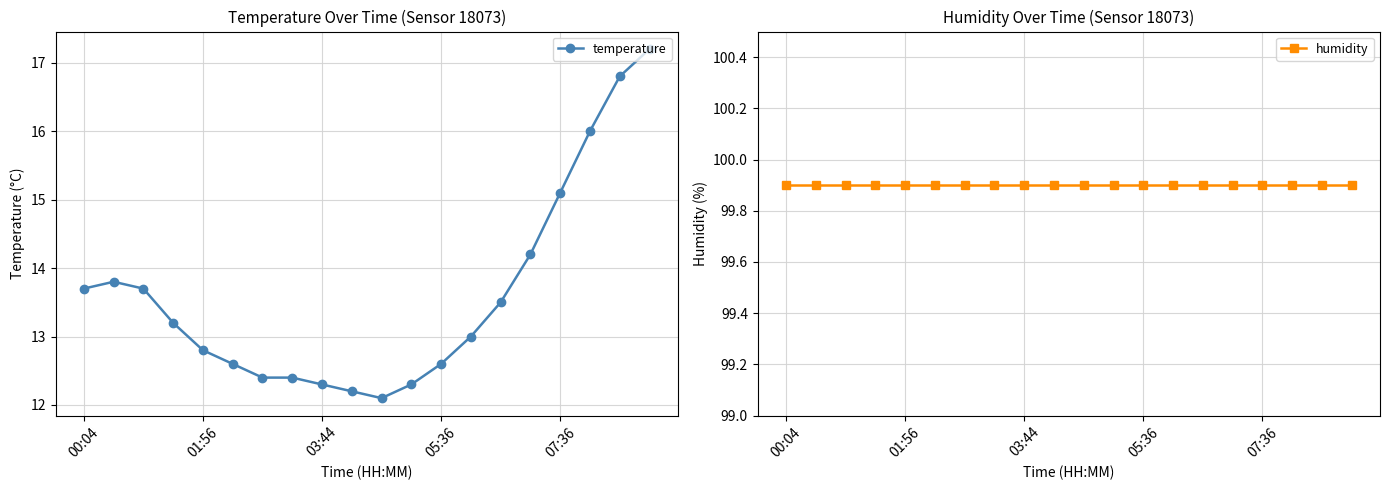

What are all the series names shown in the legend?

temperature, humidity